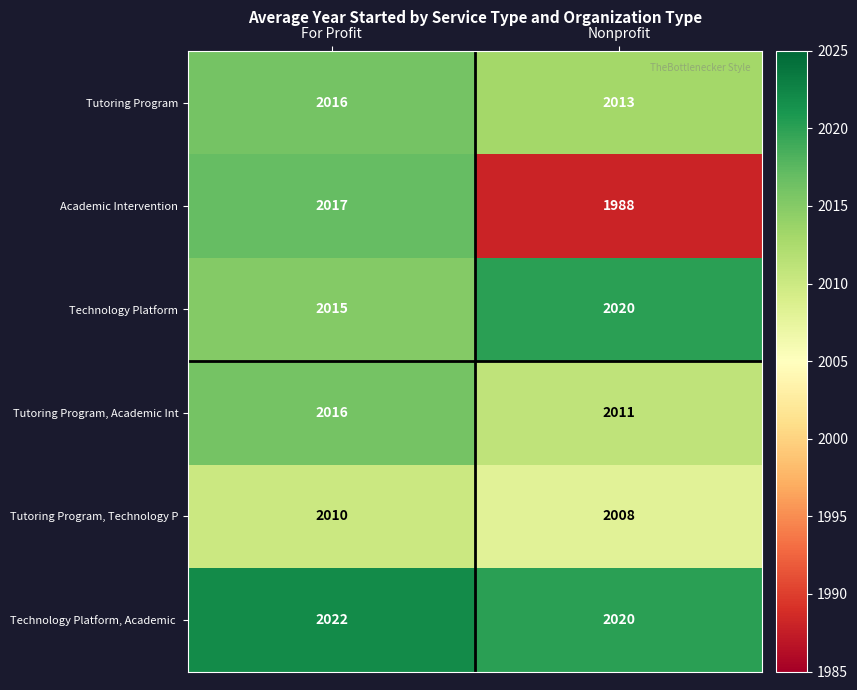

What is the sum of the Tutoring Program, Technology P values at For Profit and Nonprofit?

4018